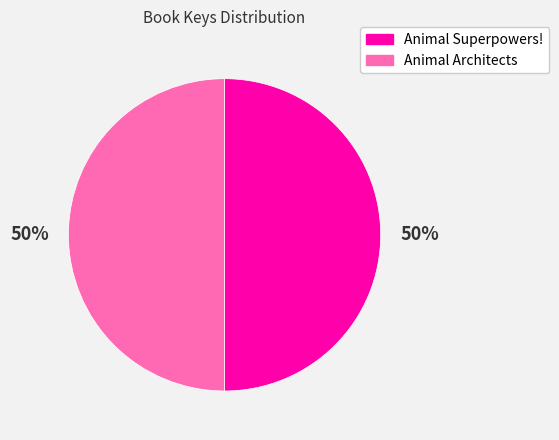

Is it true that Animal Superpowers! is 50% of the pie?

True